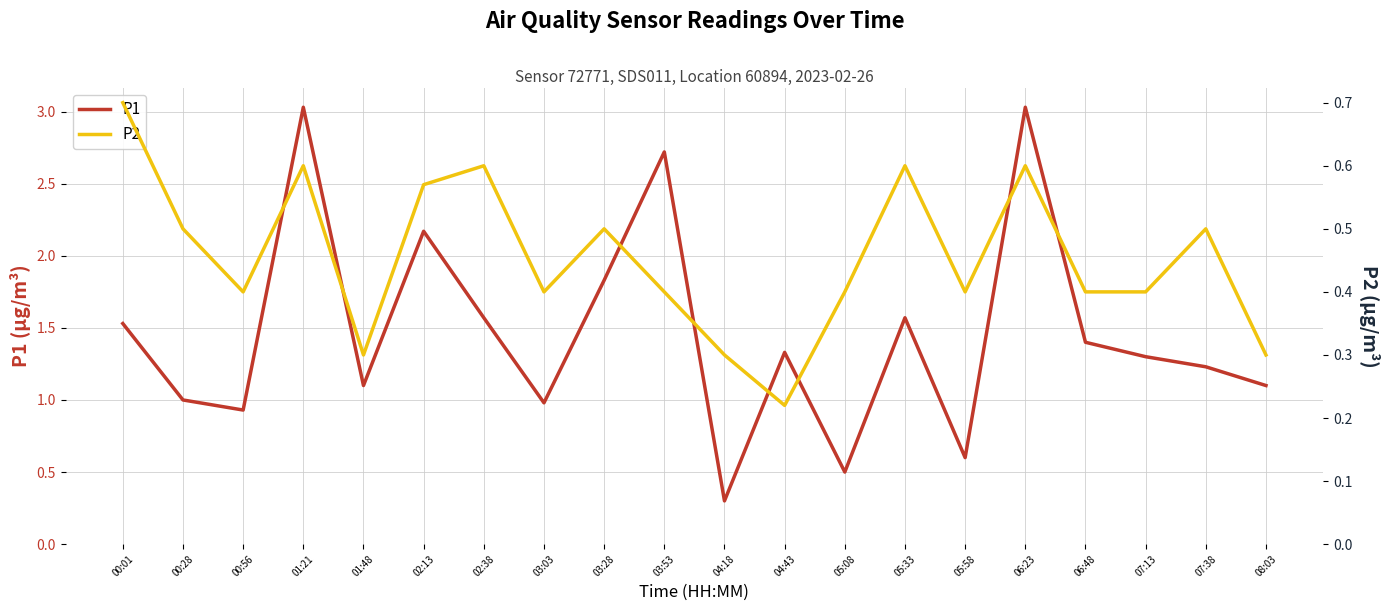

Between 01:21 and 05:08, which is larger?

01:21